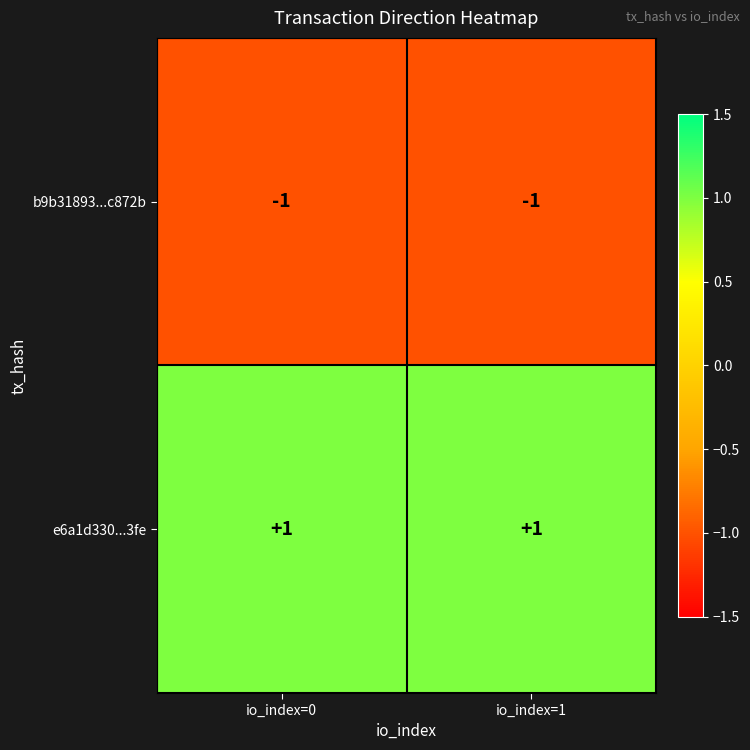

The b9b31893...c872b series shows -1 at io_index=1. True or false?

True